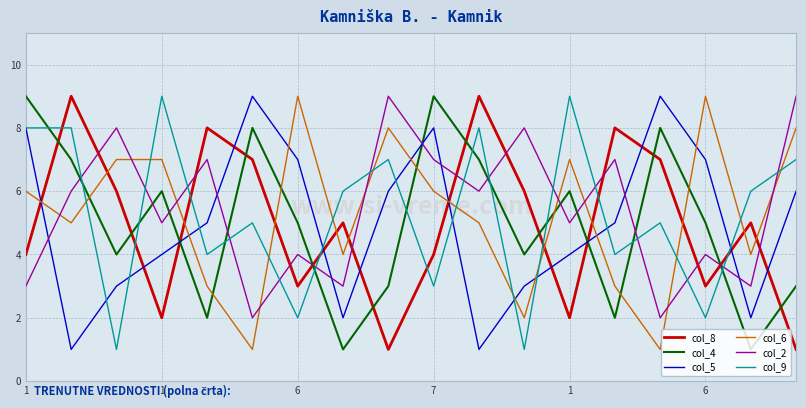

How many interior local valleys does the col_2 series have?

7